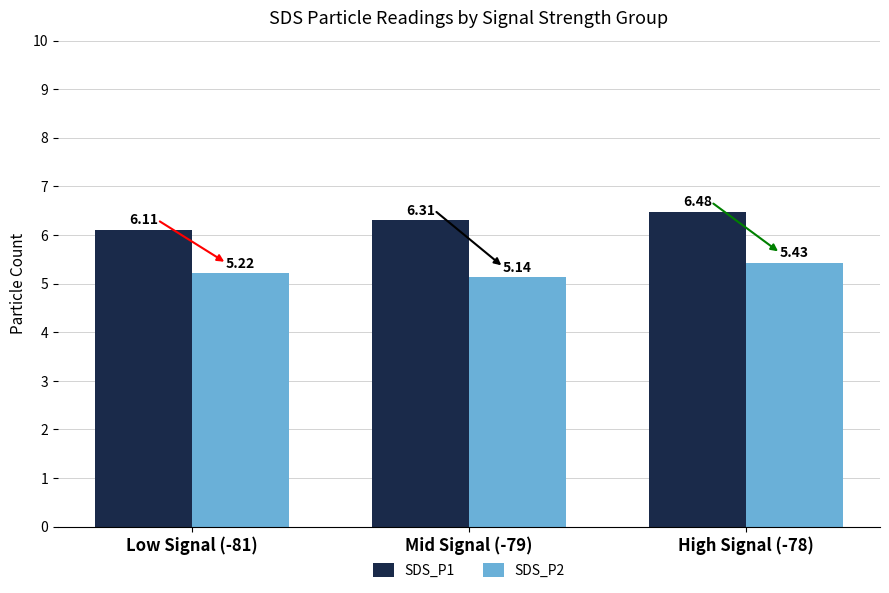

How many data points does each series have?

3